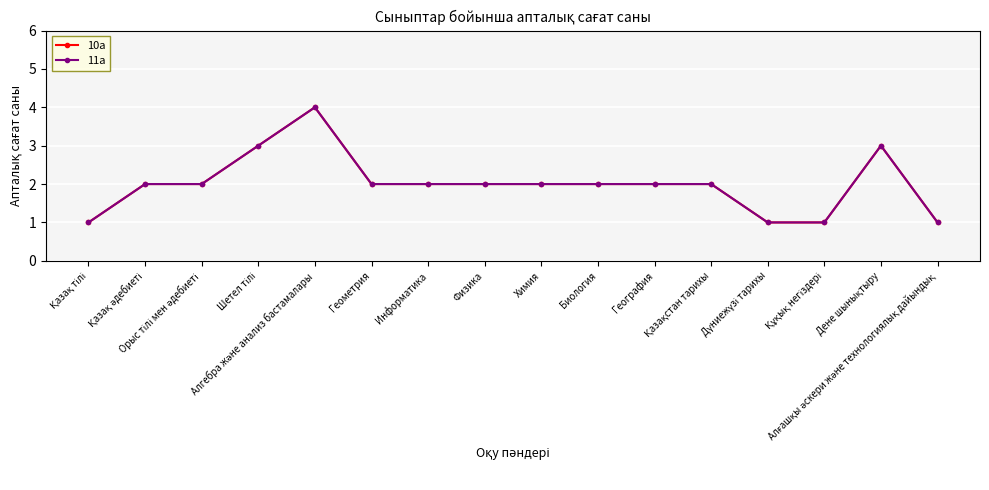

What is the difference between the second highest and second lowest values in the 10а series?

2